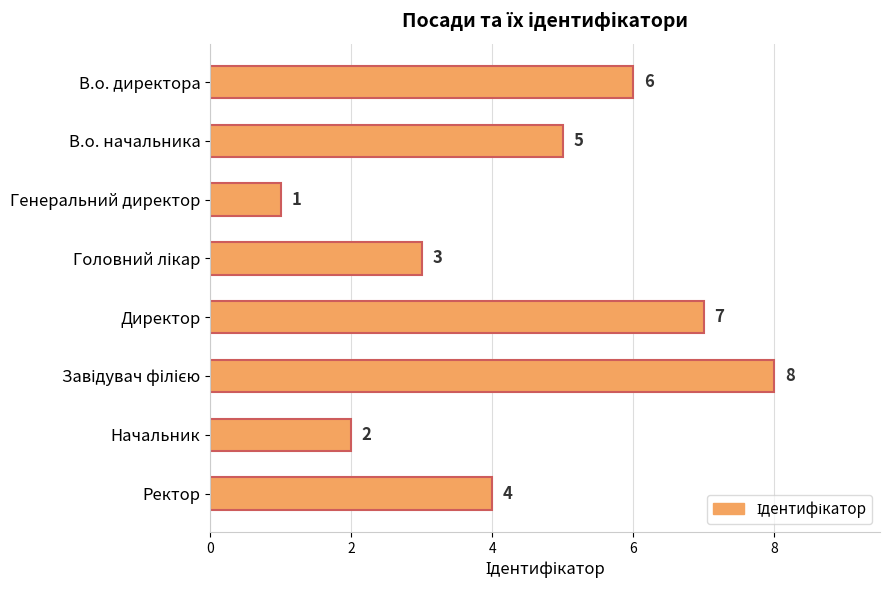

What is the minimum value shown in the chart?

1